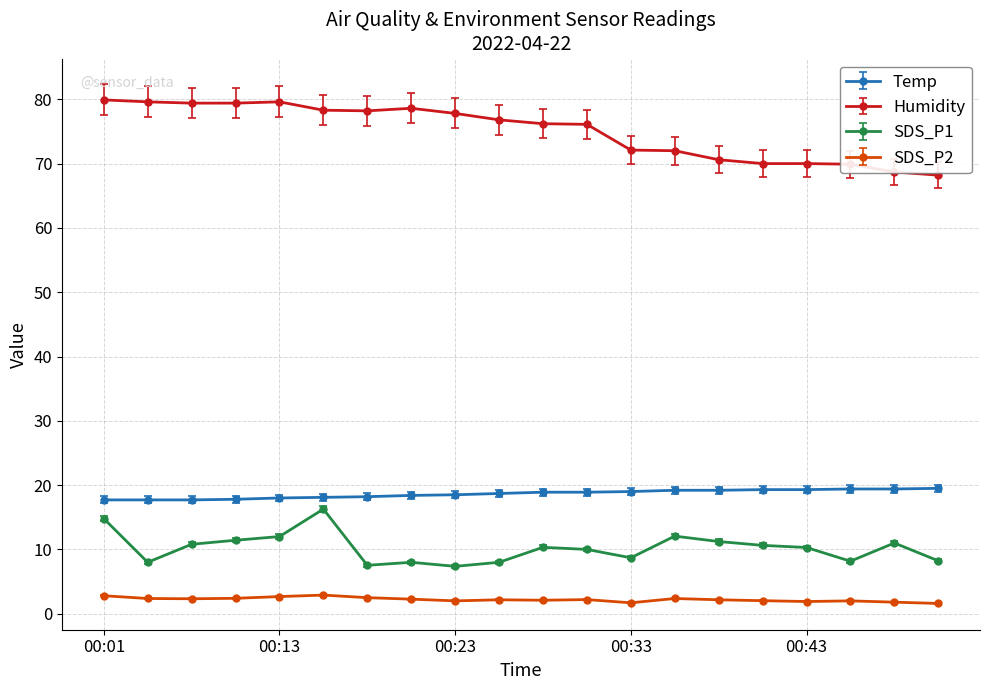

True or false: Temp and SDS_P1 intersect in this chart.

False